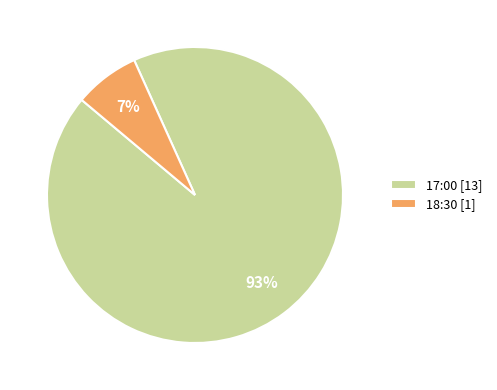

To the nearest percent, what is the difference between the largest and smallest slice percentages?

86%